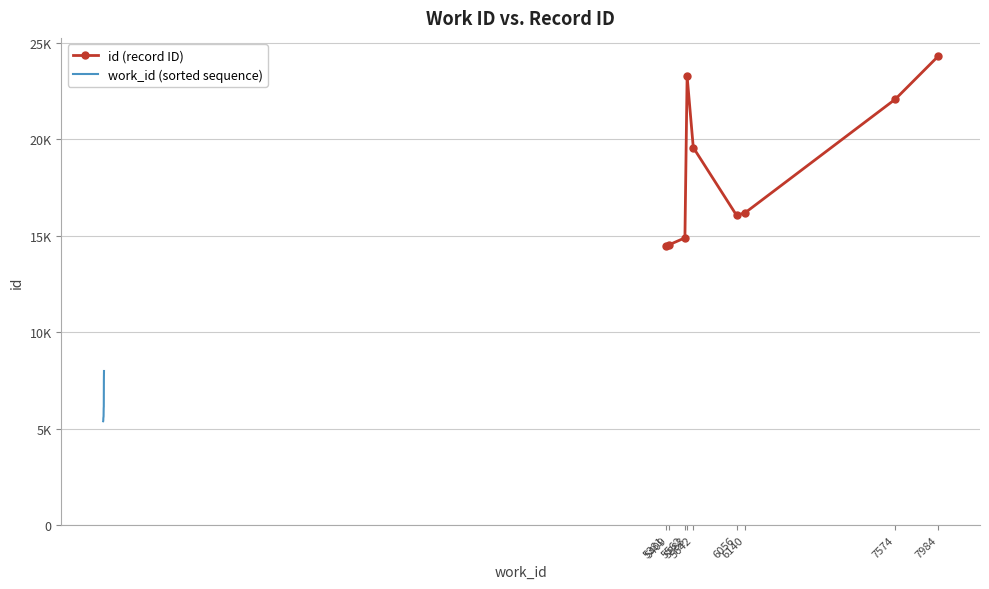

The value of work_id (sorted sequence) at 7574 is 7574. True or false?

True